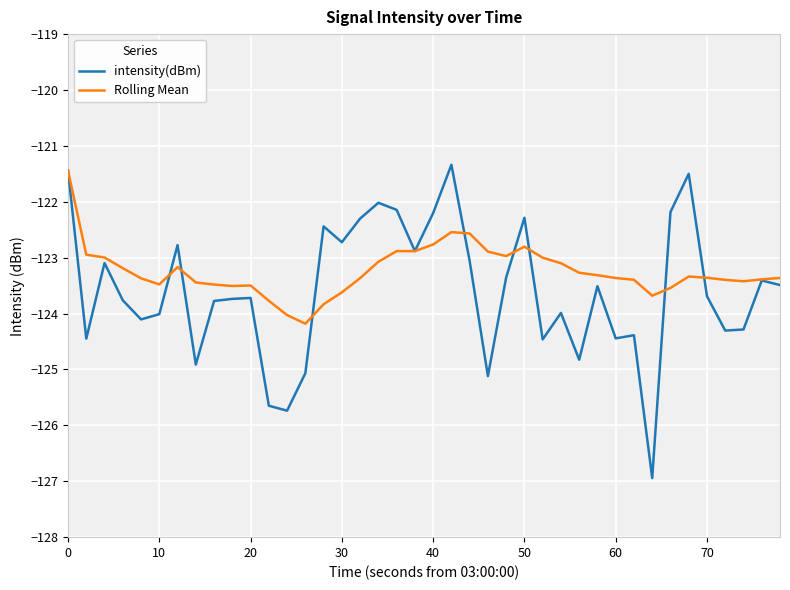

How many distinct data groups are displayed?

2